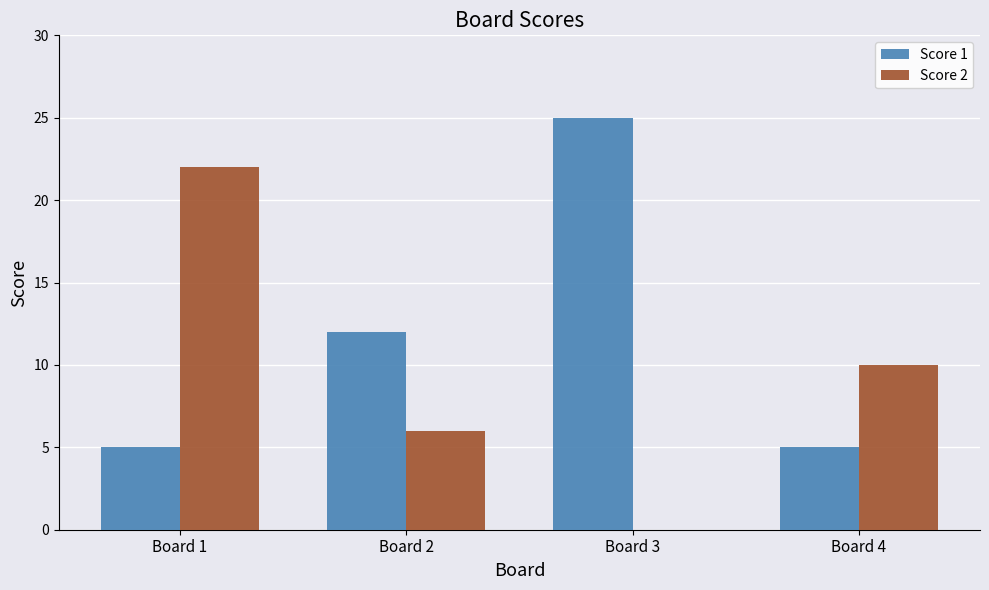

What is the maximum value shown in the chart?

25